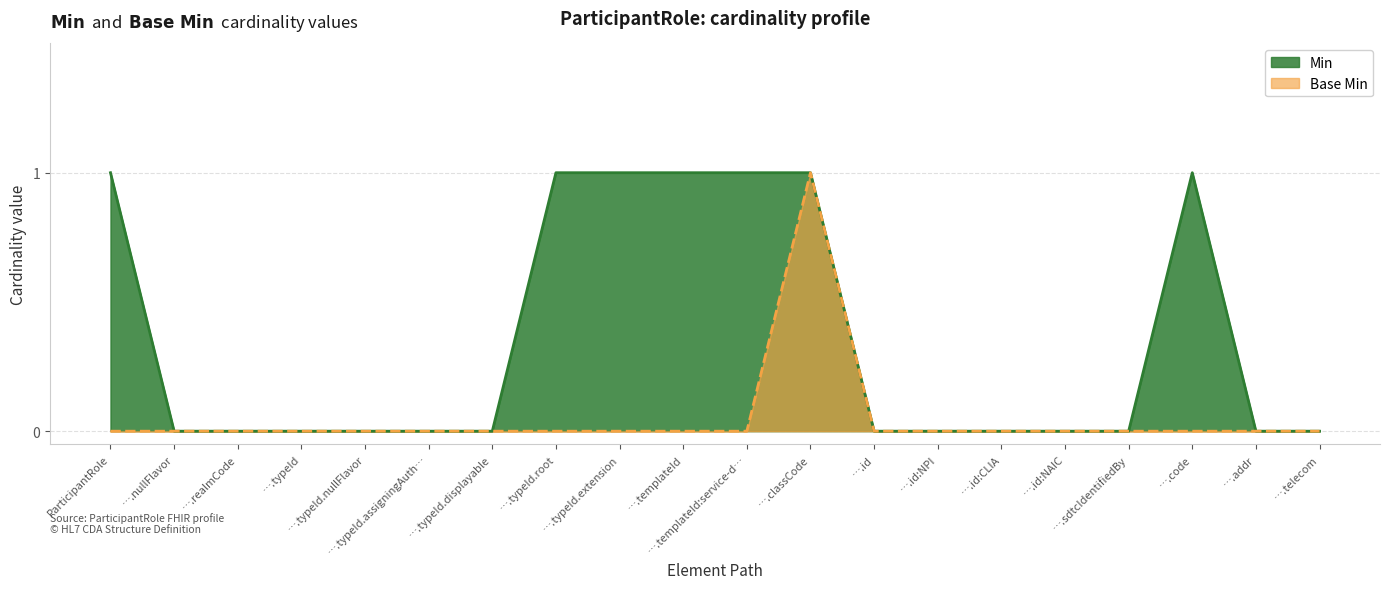

Rank the series by their maximum value, from highest to lowest.

Min, Base Min